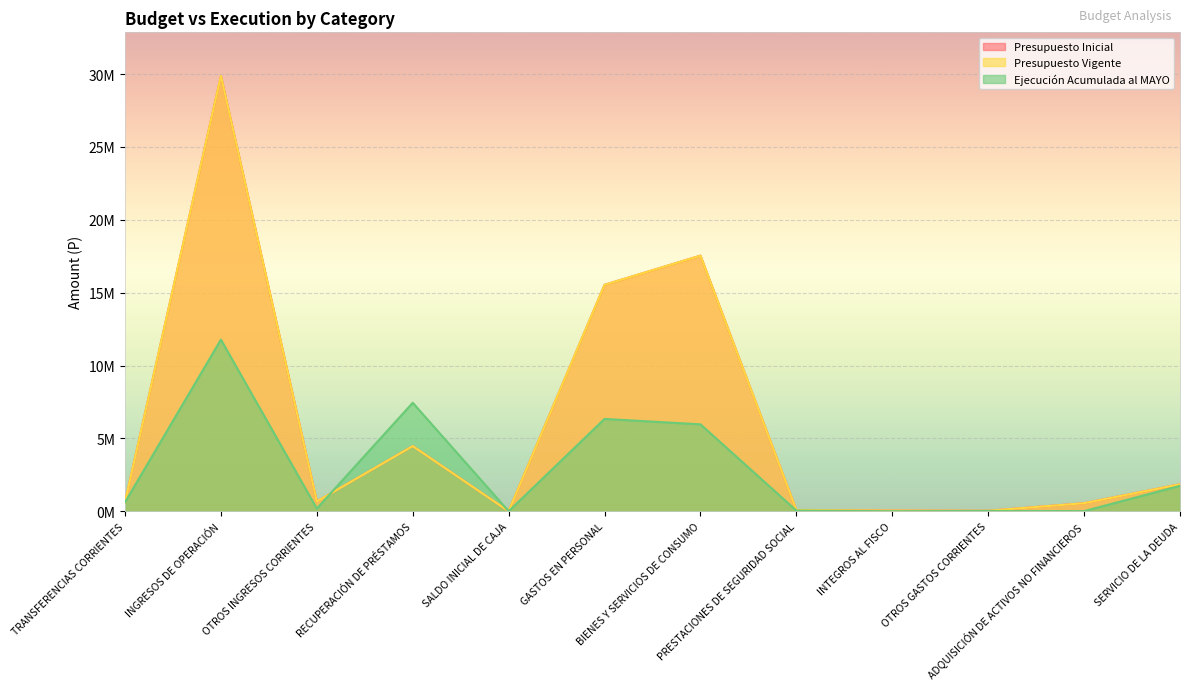

What is the difference between the maximum and second lowest values in the Presupuesto Inicial series?

29847820